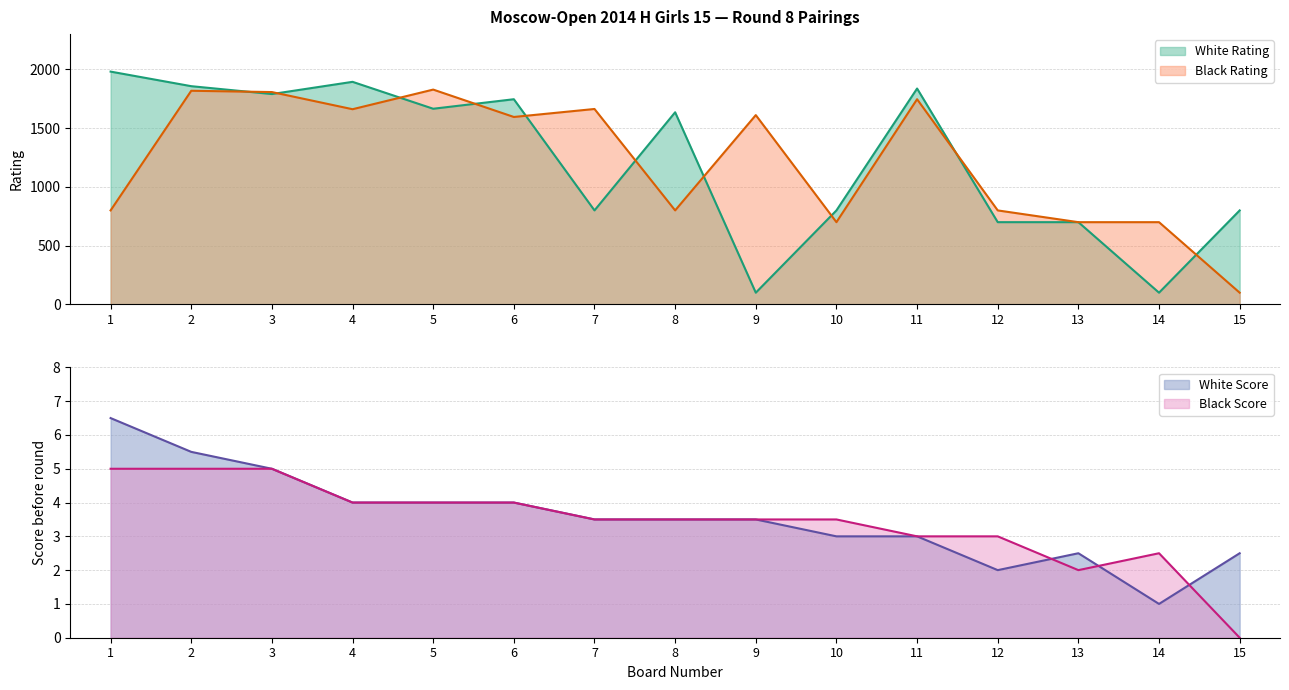

List the series in order of their peak value, highest first.

White Rating, Black Rating, White Score, Black Score